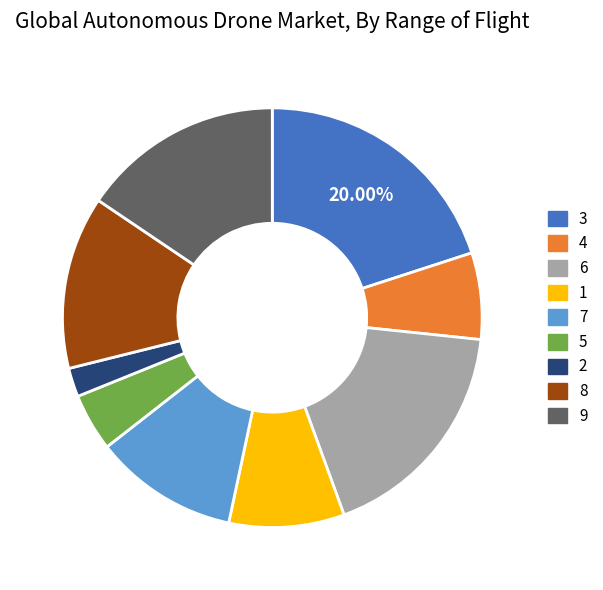

The 6 slice represents 29% of the pie. True or false?

False